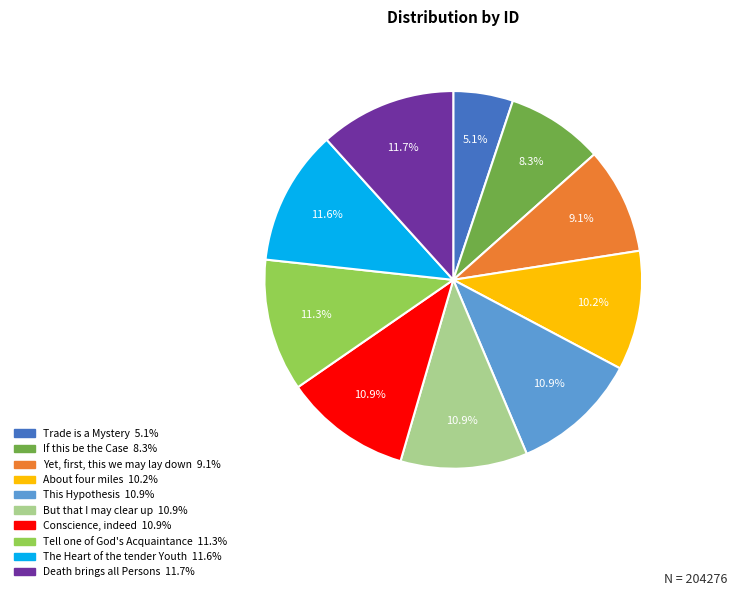

Which category has the smallest portion of the pie?

Trade is a Mystery